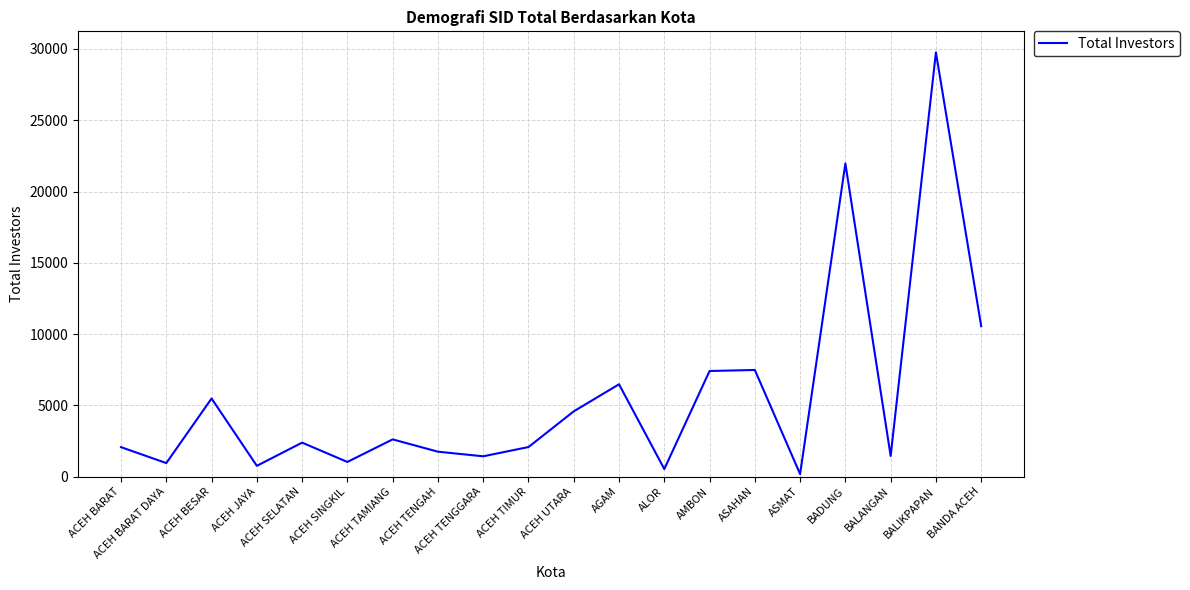

What is the difference between the maximum and minimum values?

29583